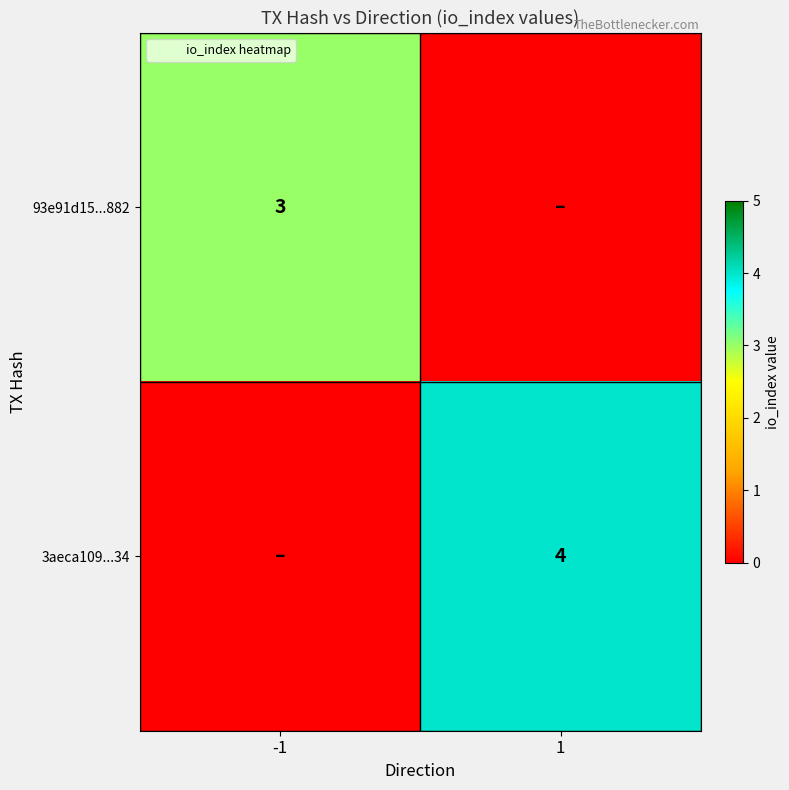

What is the total value across all series at -1?

3